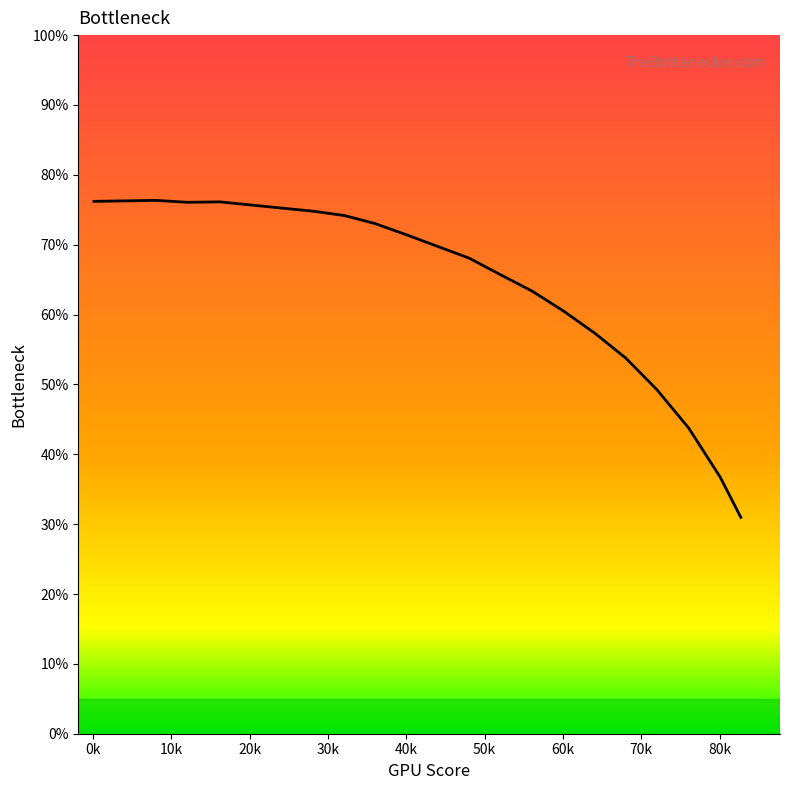

What is the greatest value displayed?

76.3